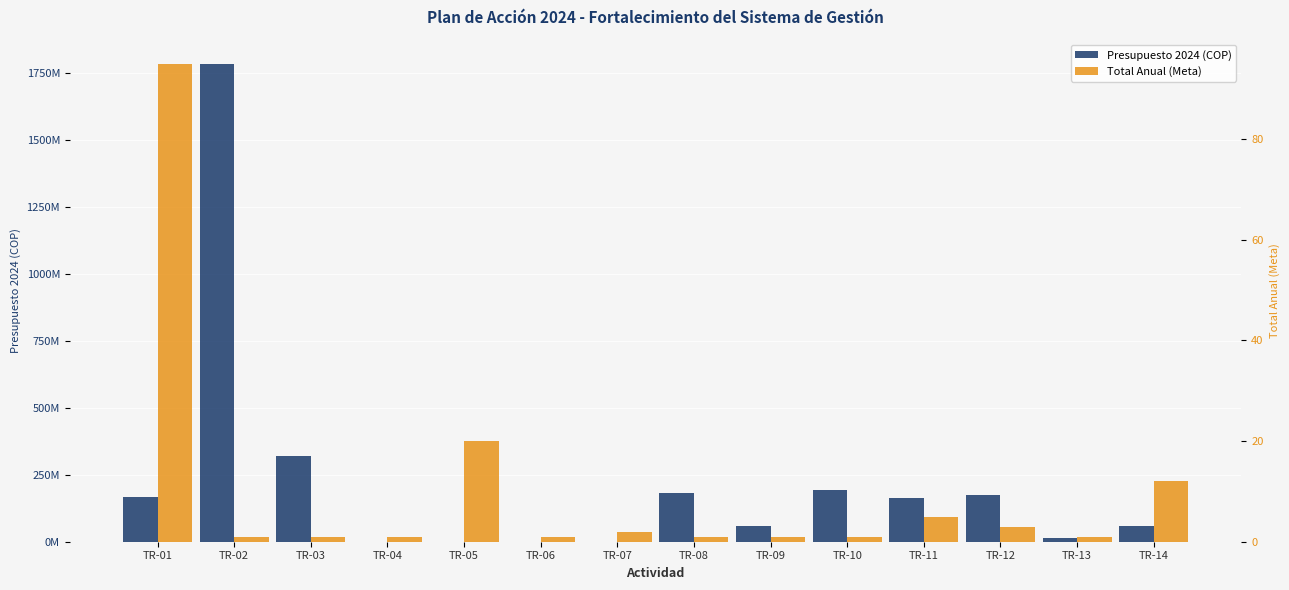

Between TR-12 and TR-14, which series saw the biggest shift?

Presupuesto 2024 (COP)